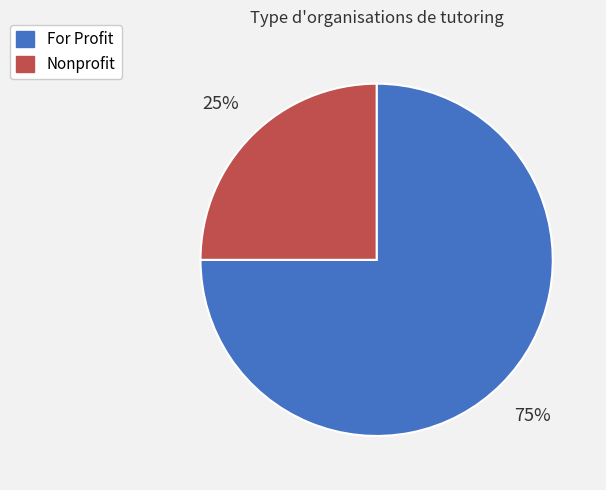

How many segments does this pie chart have?

2